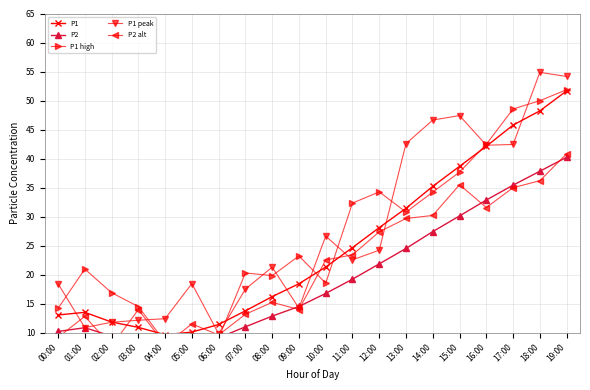

Count the number of categories in the chart.

20